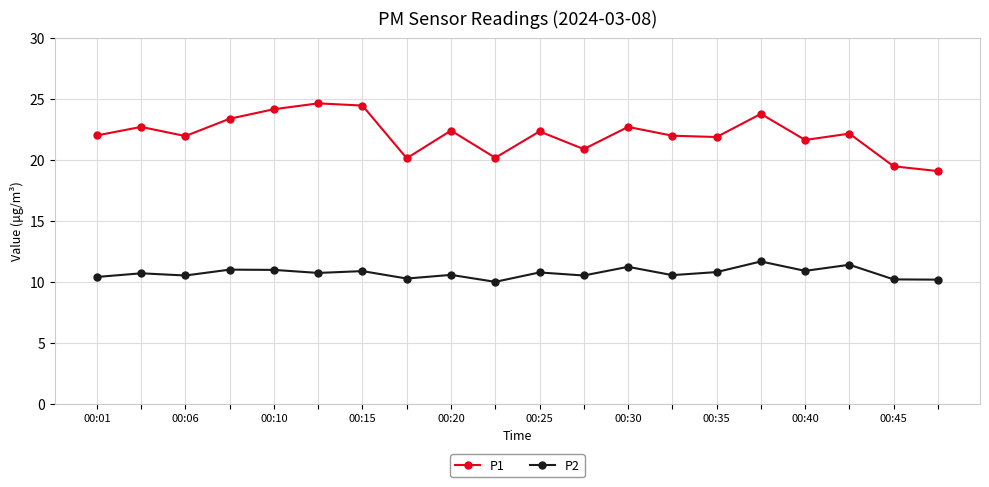

True or false: P1 and P2 cross at least once.

False